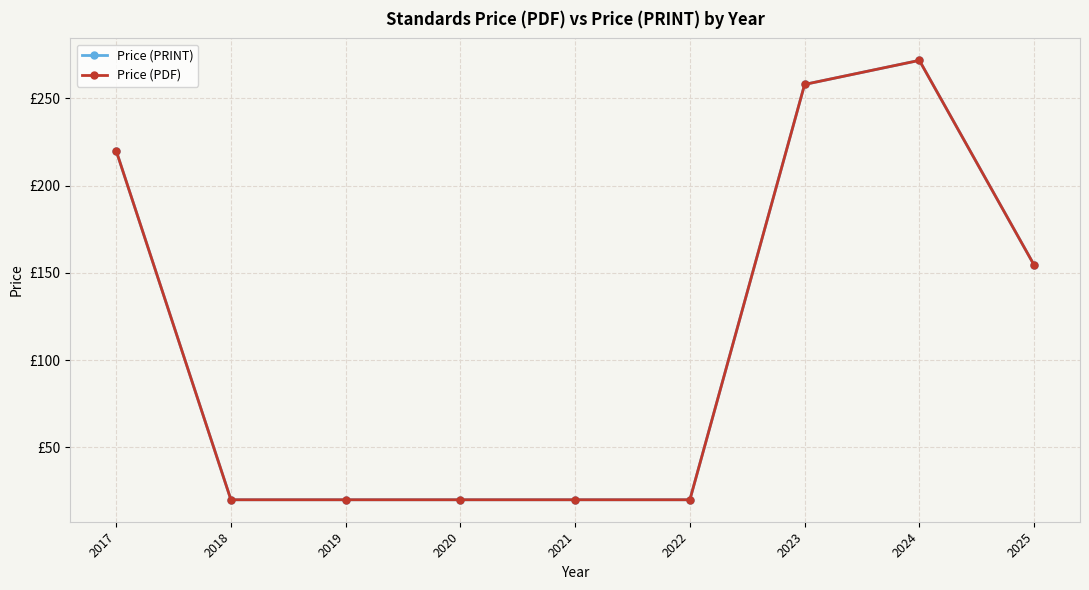

Is it true that Price (PDF) equals 55.4 at 2023?

False